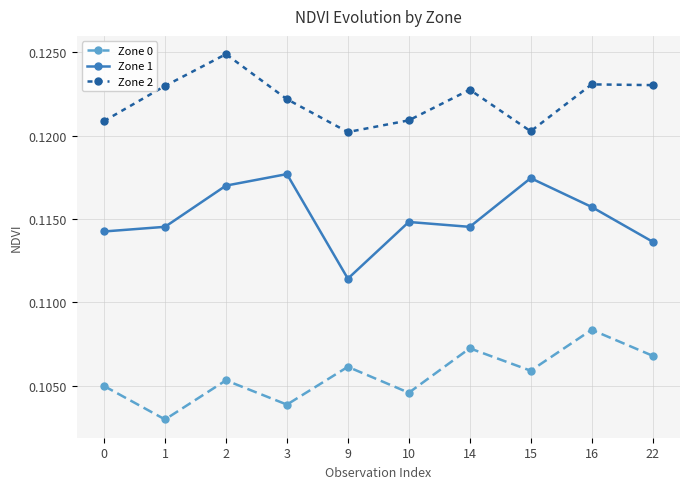

How many Zone 0 values are between 0 and 1?

10